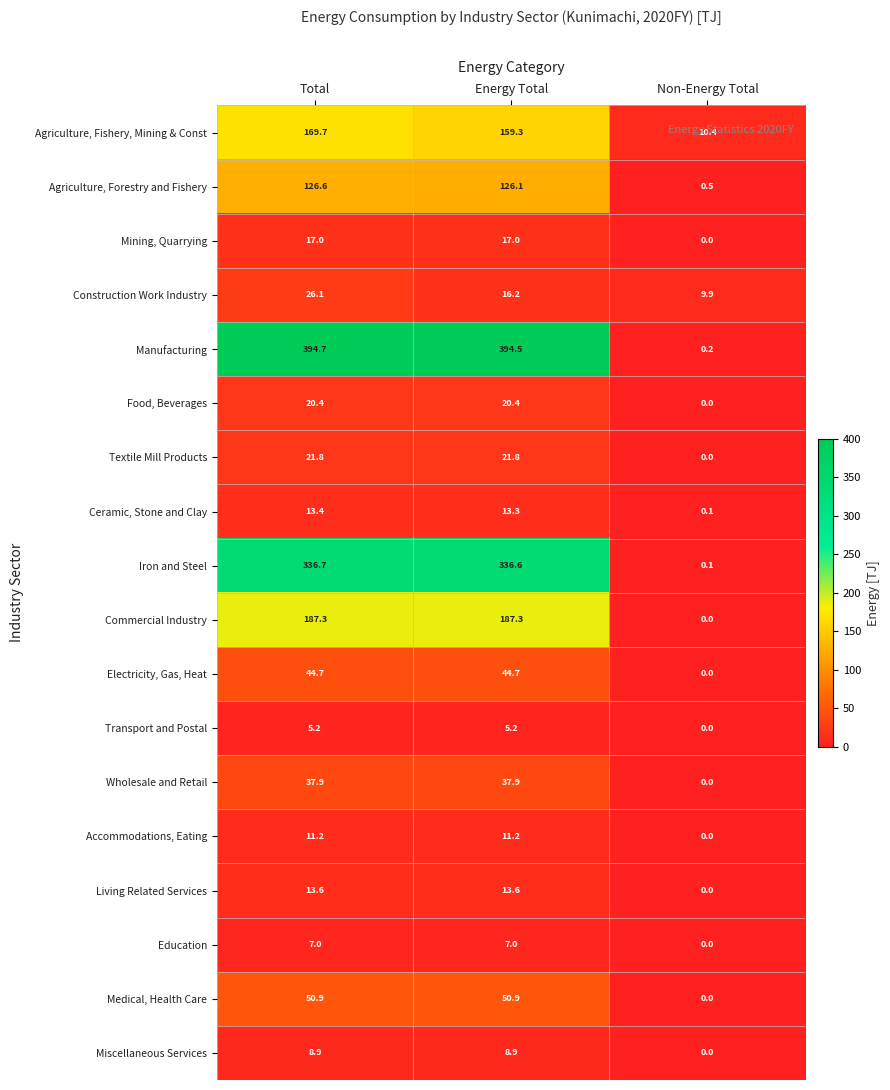

Is the value of Transport and Postal at Total greater than the value of Wholesale and Retail at Energy Total?

No